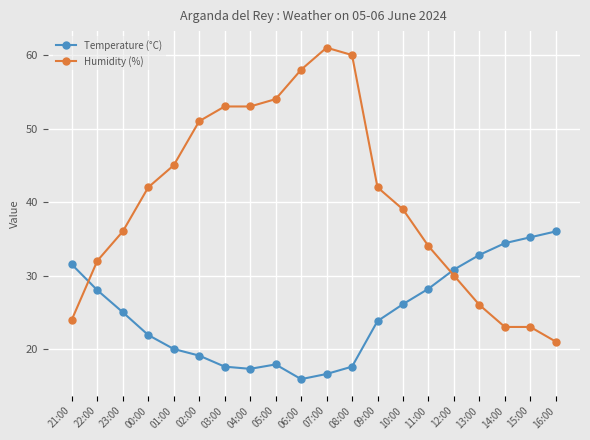

Which series has the largest total across all categories?

Humidity (%)